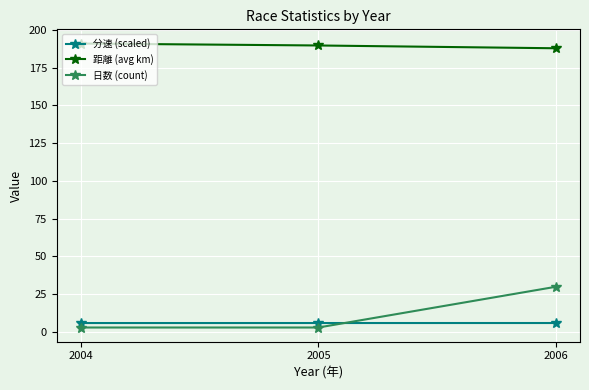

What is the sum of all 距離 (avg km) values?

568.3